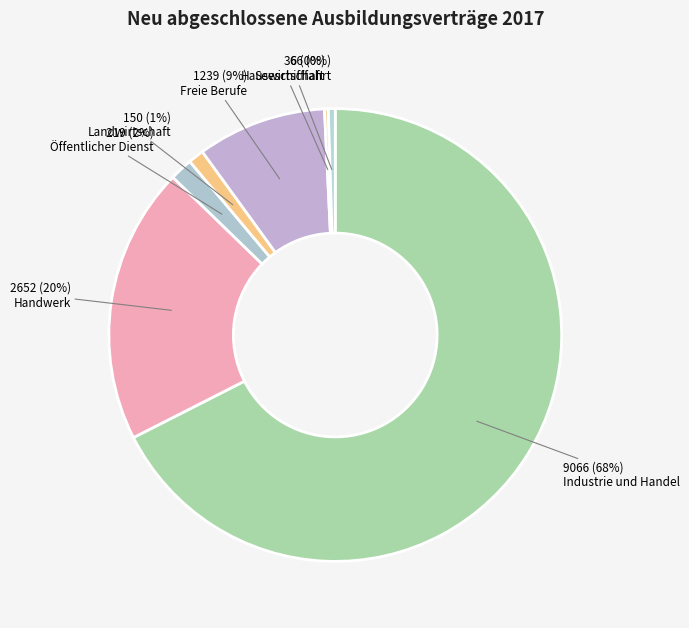

What portion of the pie excludes Hauswirtschaft?

99.7%